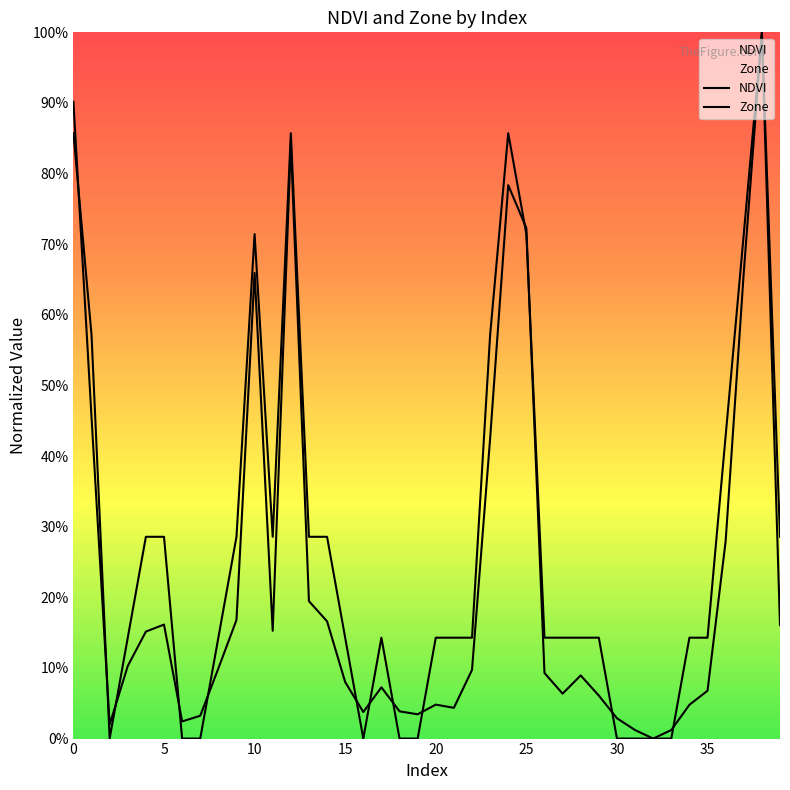

What is the sum of all Zone values?

11.1